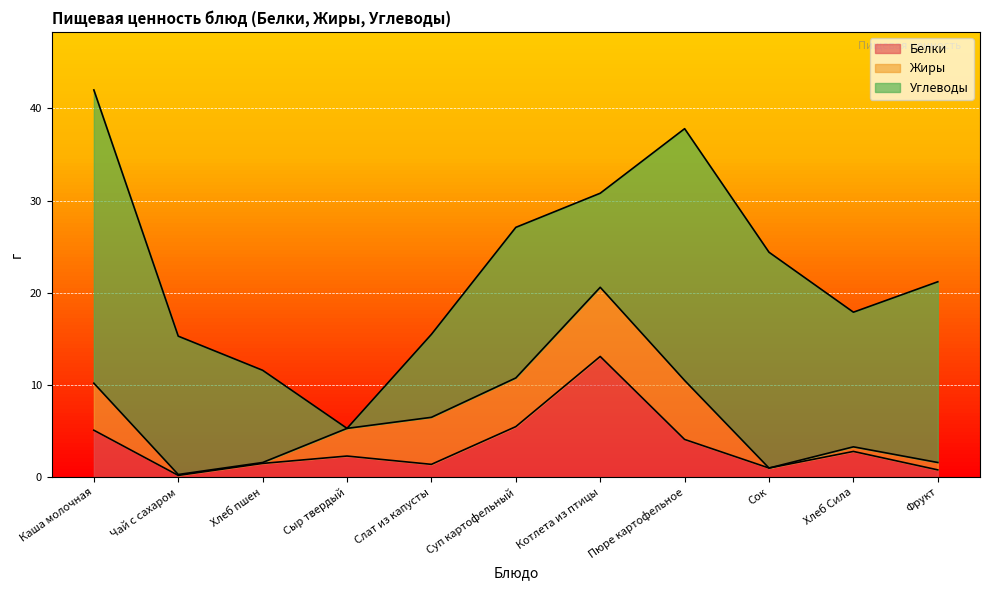

Where is the first local maximum for Жиры?

Котлета из птицы